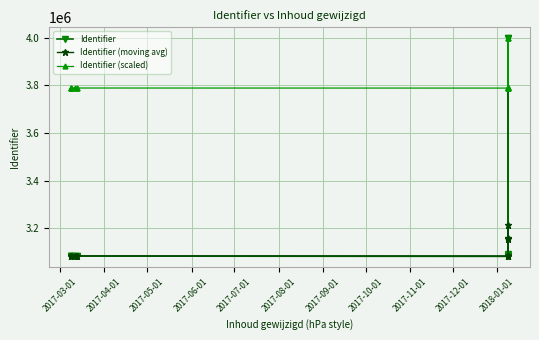

What is the label of the 7th point from the left?

2017-09-01